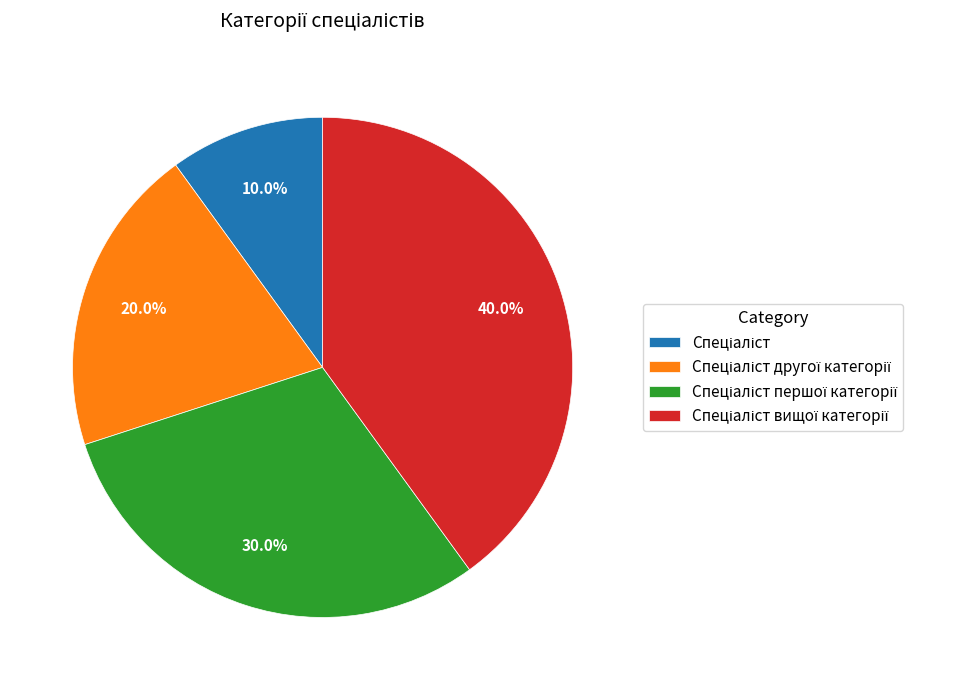

Is there any slice that represents more than half of the pie?

No